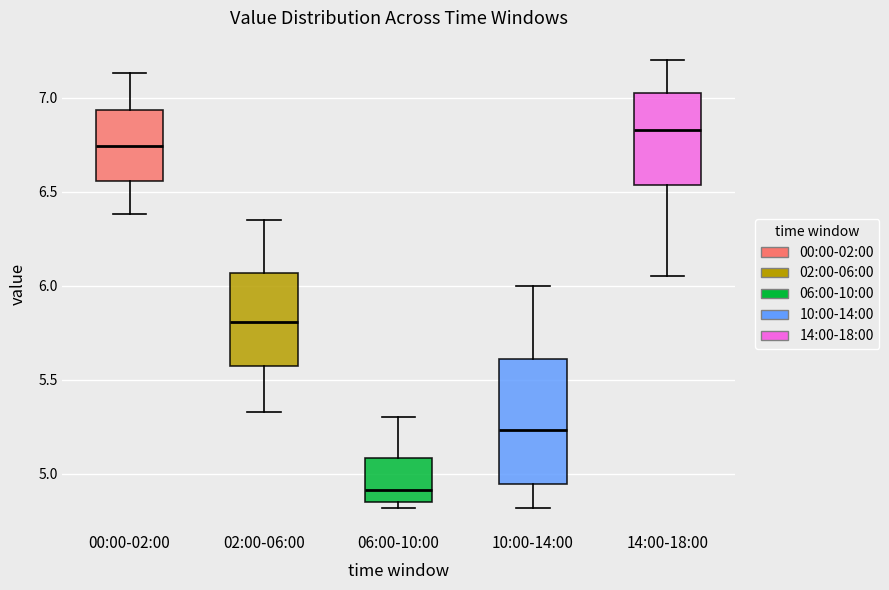

Which box has the highest median line?

14:00-18:00